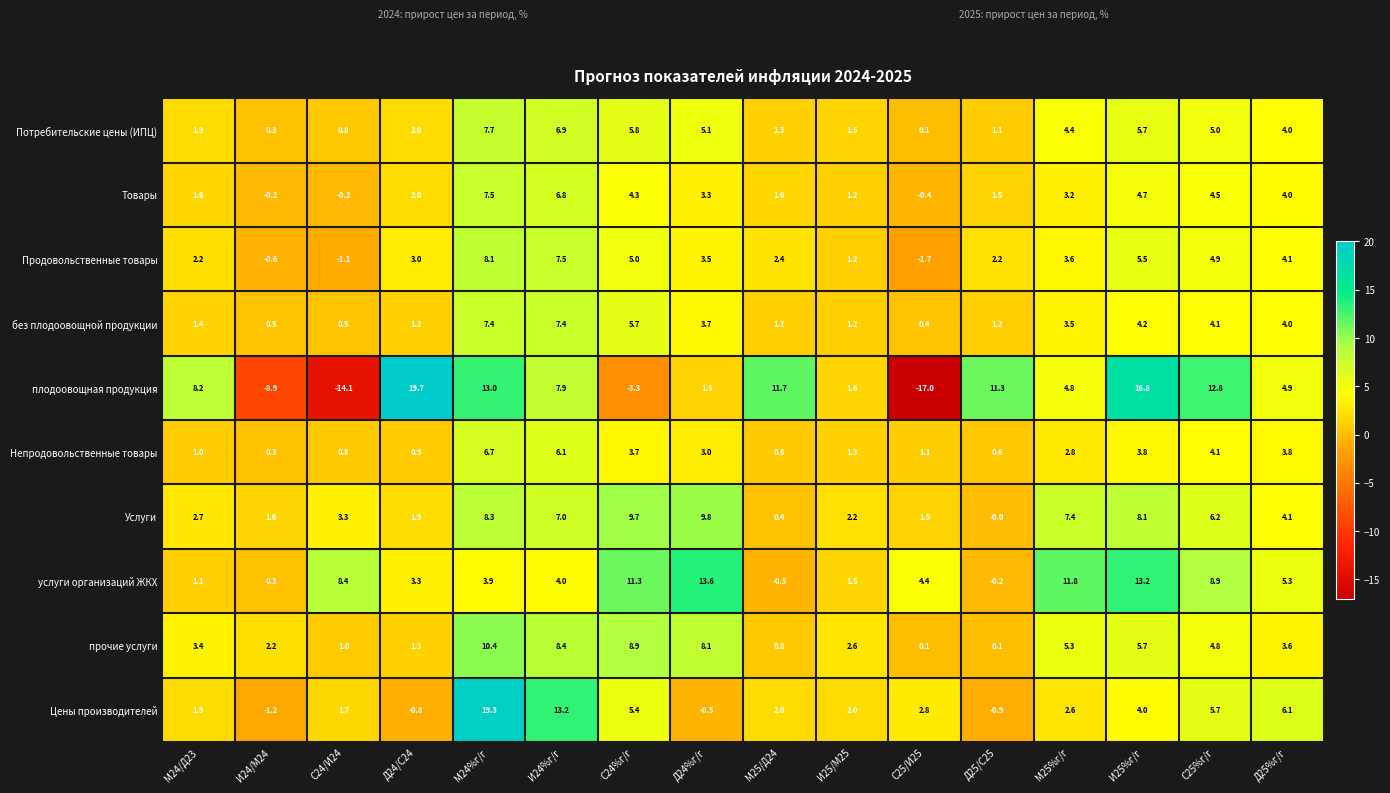

At which label does Потребительские цены (ИПЦ) first exceed 4?

М24%г/г